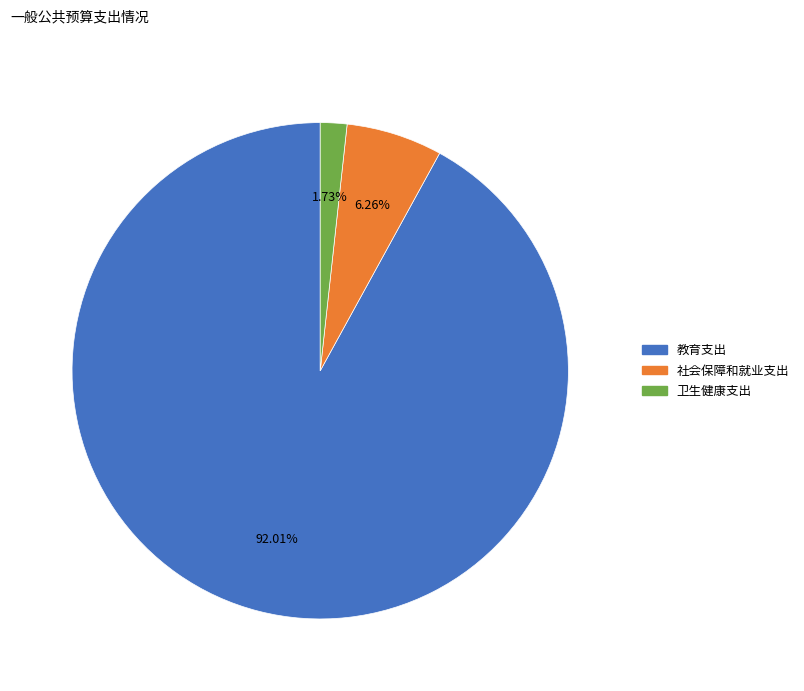

To the nearest percent, what is the difference between the 卫生健康支出 and 教育支出 slice percentages?

90%